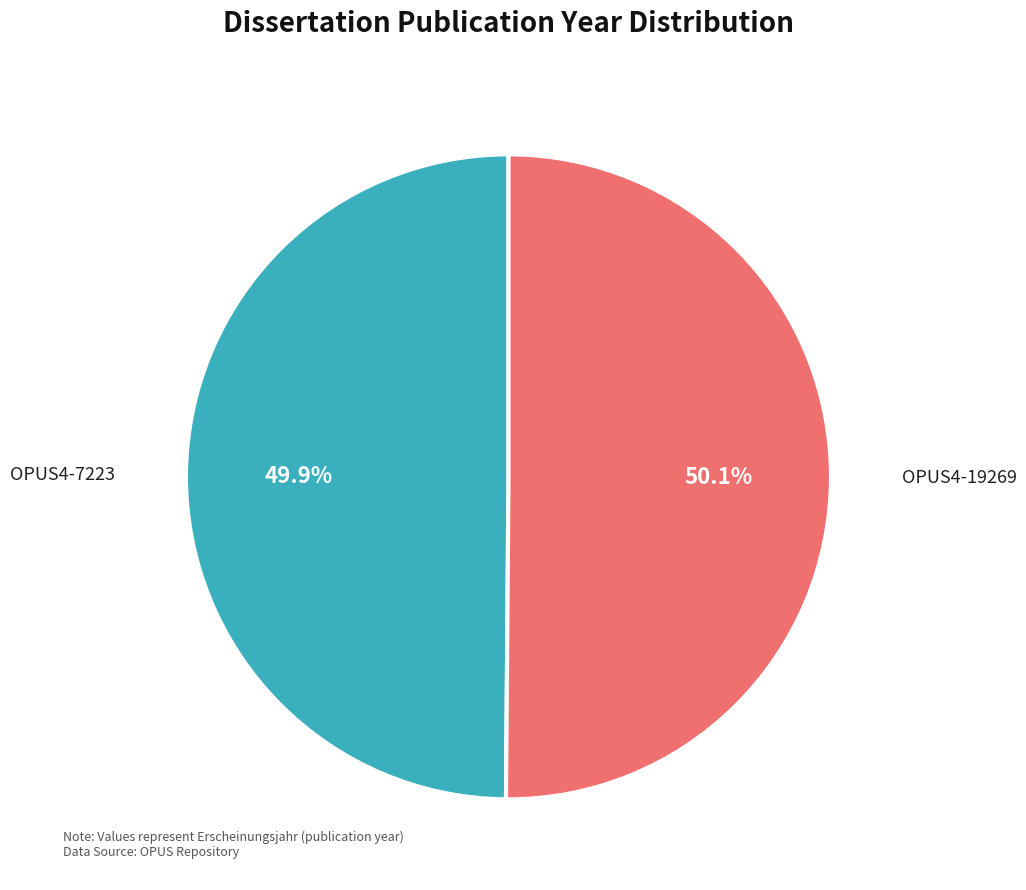

How many slices are in this pie chart?

2